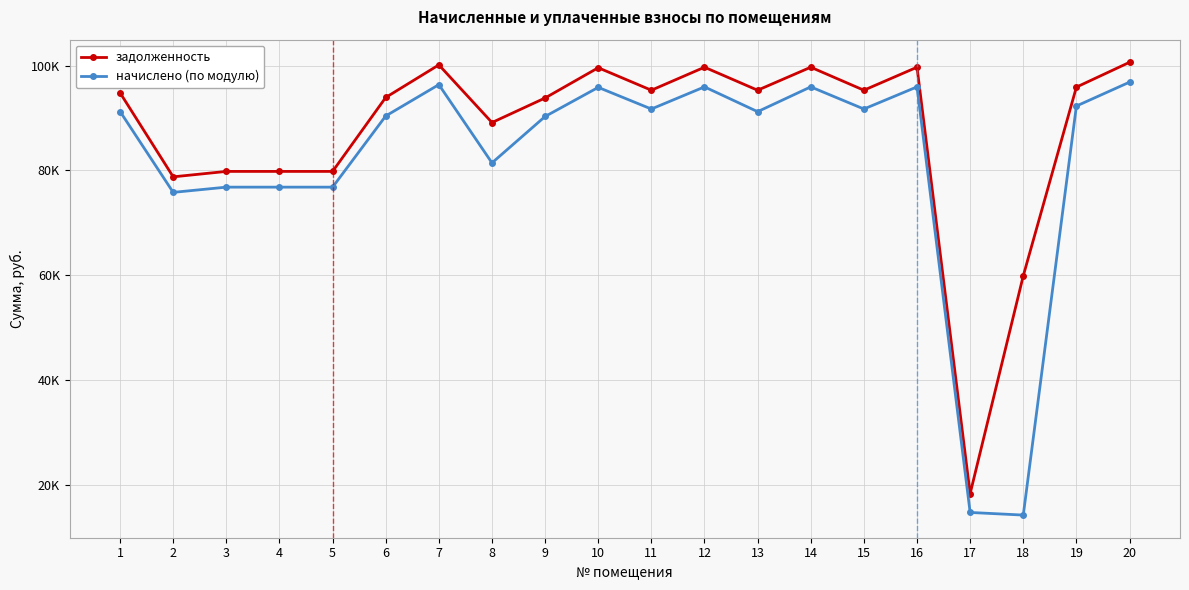

Which label corresponds to the largest value in the chart?

20